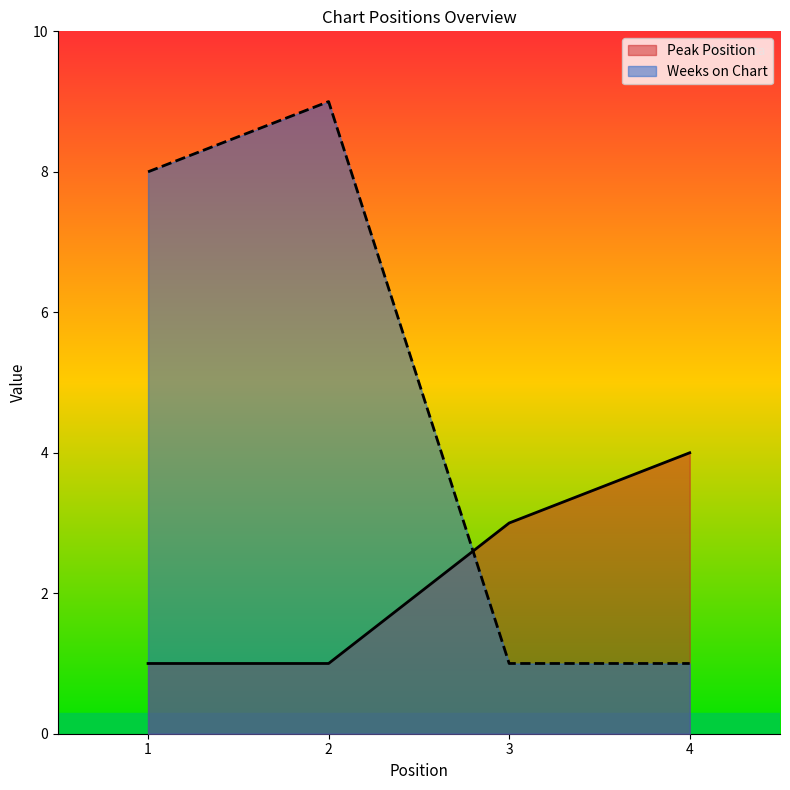

Reading right to left, what are all the values shown in this chart?

Peak Position: 4	3	1	1
Weeks on Chart: 1	1	9	8